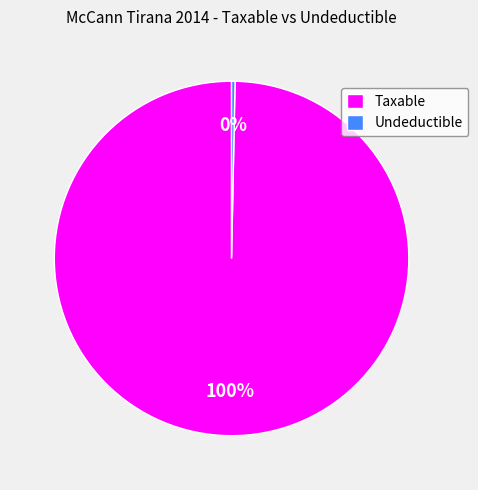

What is the largest slice in the pie chart?

Taxable